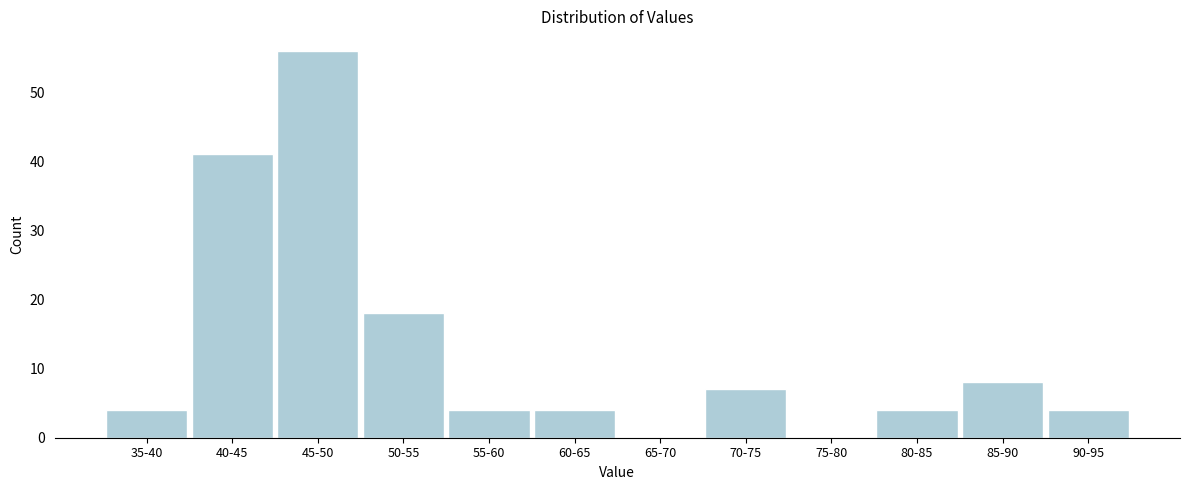

Reading right to left, transcribe all the data shown in this chart.

90-95=4	85-90=8	80-85=4	75-80=0	70-75=7	65-70=0	60-65=4	55-60=4	50-55=18	45-50=56	40-45=41	35-40=4